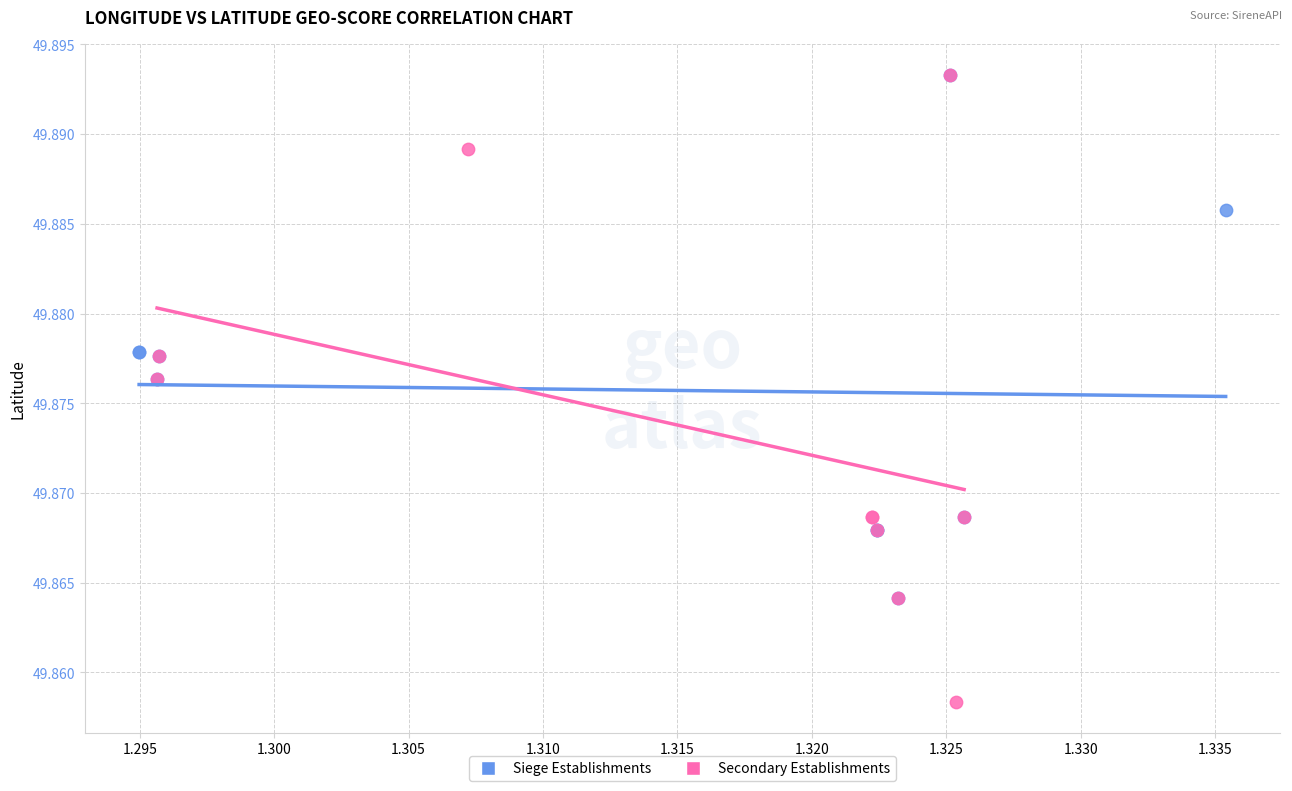

Which series has the widest spread of Y values?

Secondary Establishments